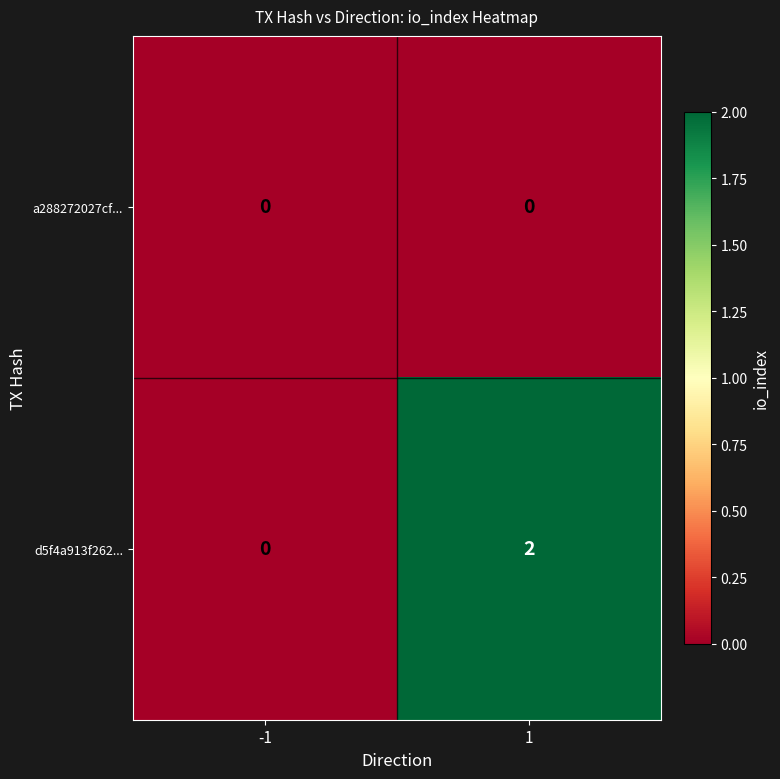

Which series has the largest range (max minus min)?

d5f4a913f262...